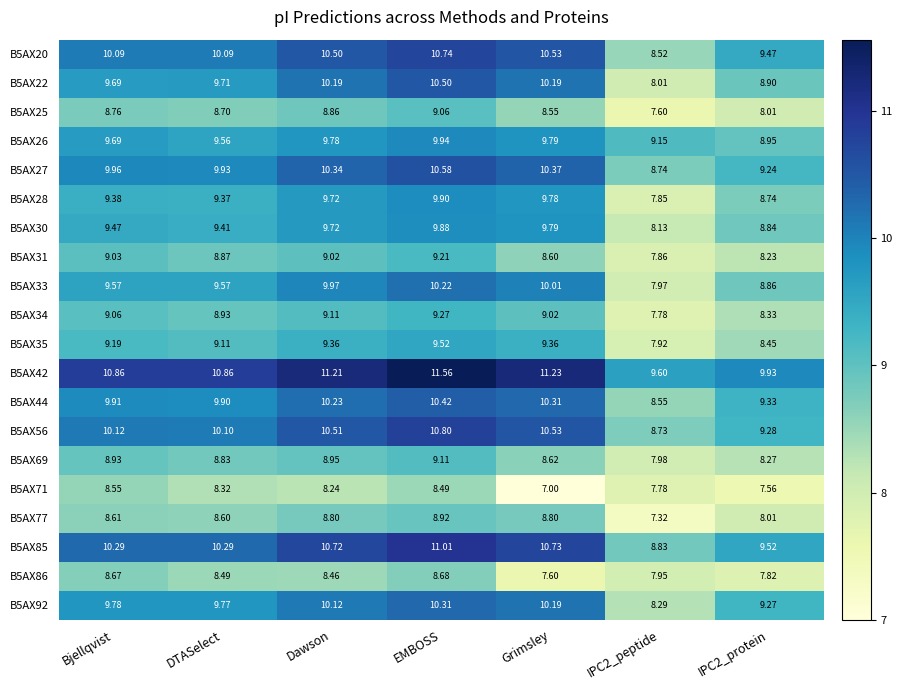

Which series has the widest spread of values?

B5AX22